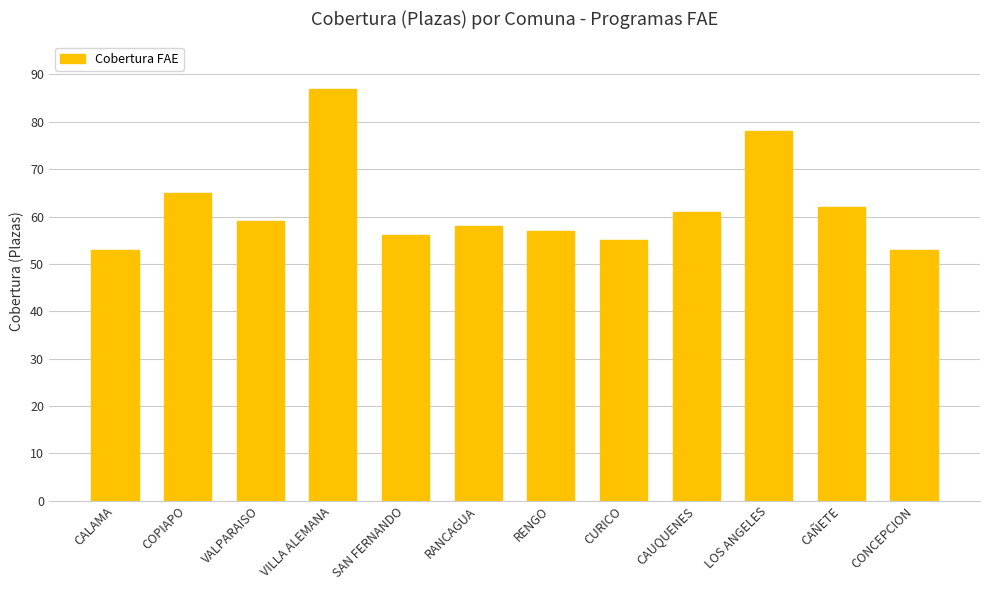

Are the bars horizontal?

No